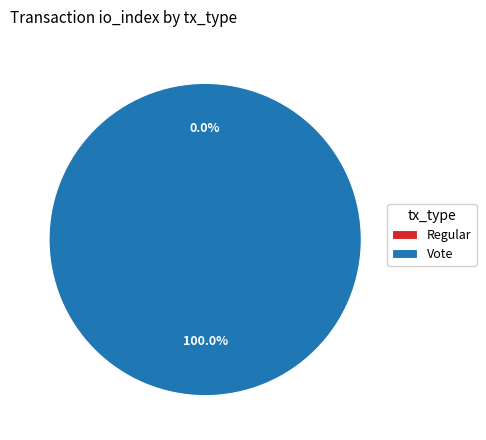

What percentage is NOT represented by Regular?

100.0%